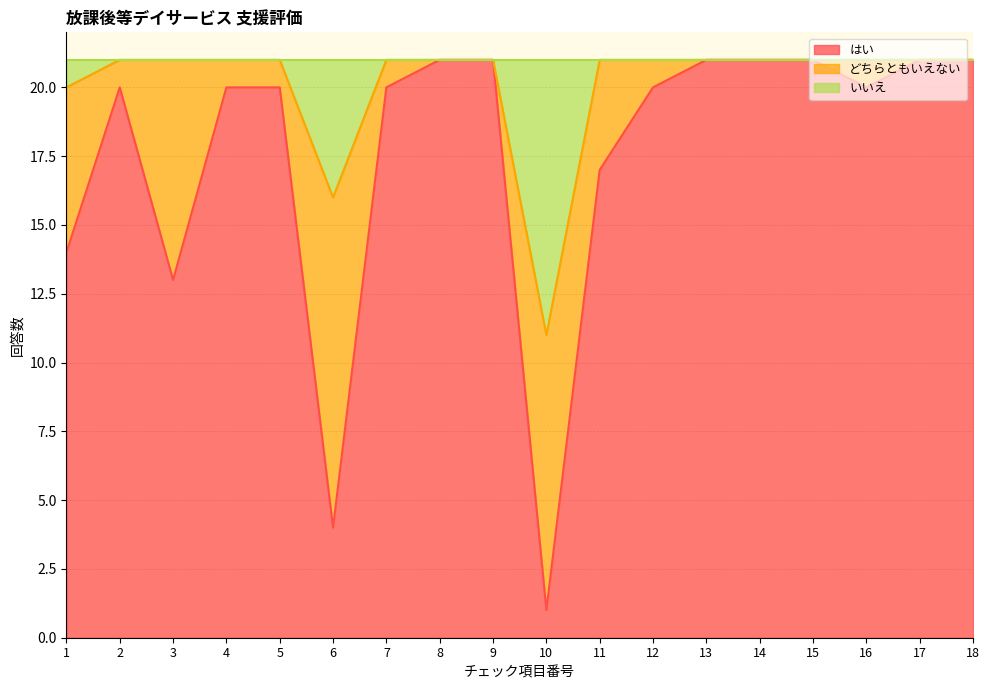

Which label corresponds to the smallest value in the chart?

10